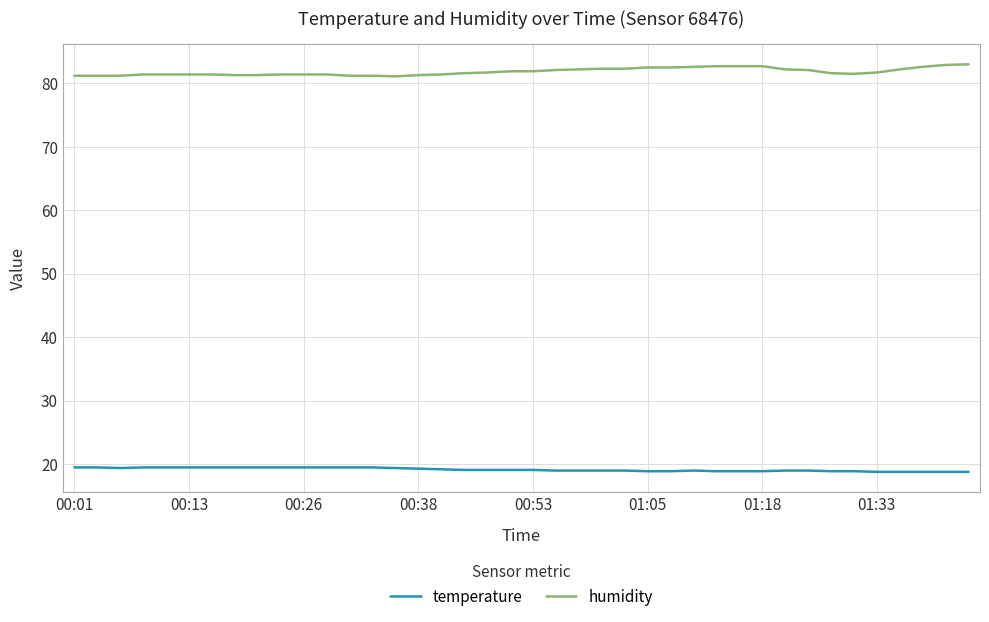

Which series has the largest range (max minus min)?

humidity